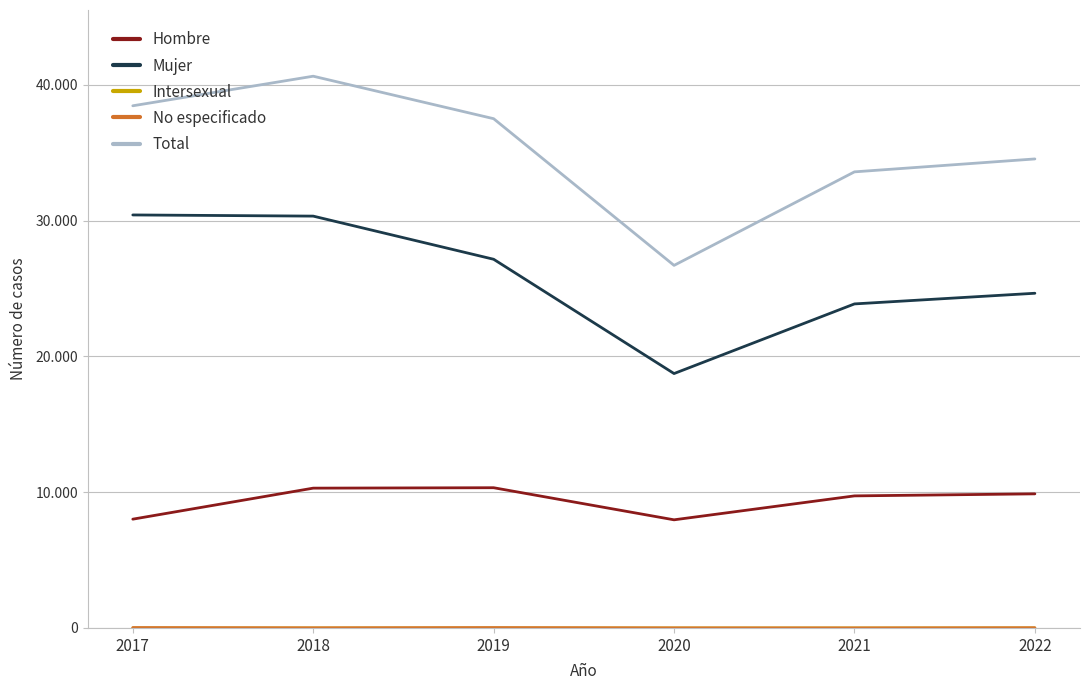

Reading left to right, transcribe all the data shown in this chart.

Hombre: 2017=8010	2018=10294	2019=10325	2020=7962	2021=9724	2022=9874
Mujer: 2017=30411	2018=30325	2019=27148	2020=18732	2021=23860	2022=24645
Intersexual: 2017=0	2018=0	2019=0	2020=0	2021=0	2022=1
No especificado: 2017=28	2018=8	2019=26	2020=3	2021=0	2022=15
Total: 2017=38449	2018=40627	2019=37499	2020=26697	2021=33584	2022=34535